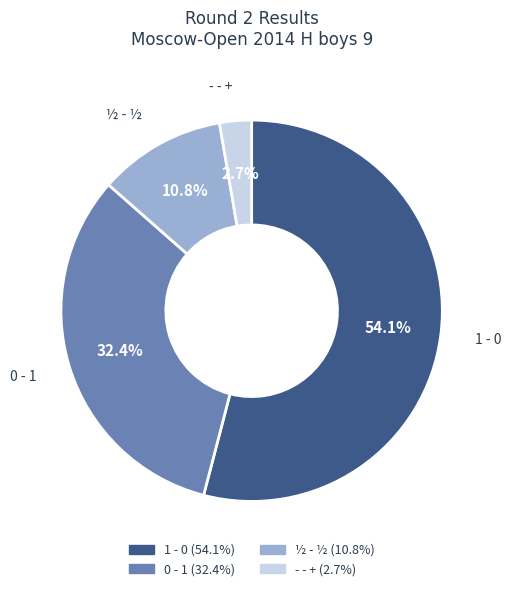

To the nearest percent, what is the difference between the largest and smallest slice percentages?

51%